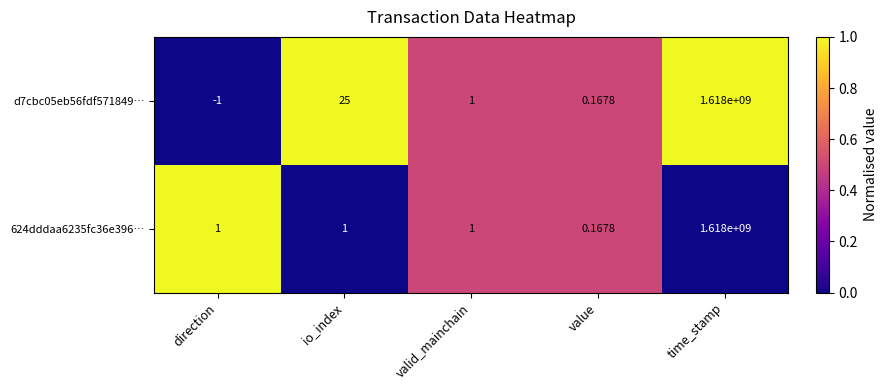

At which label does d7cbc05eb56fdf571849… reach its peak?

time_stamp